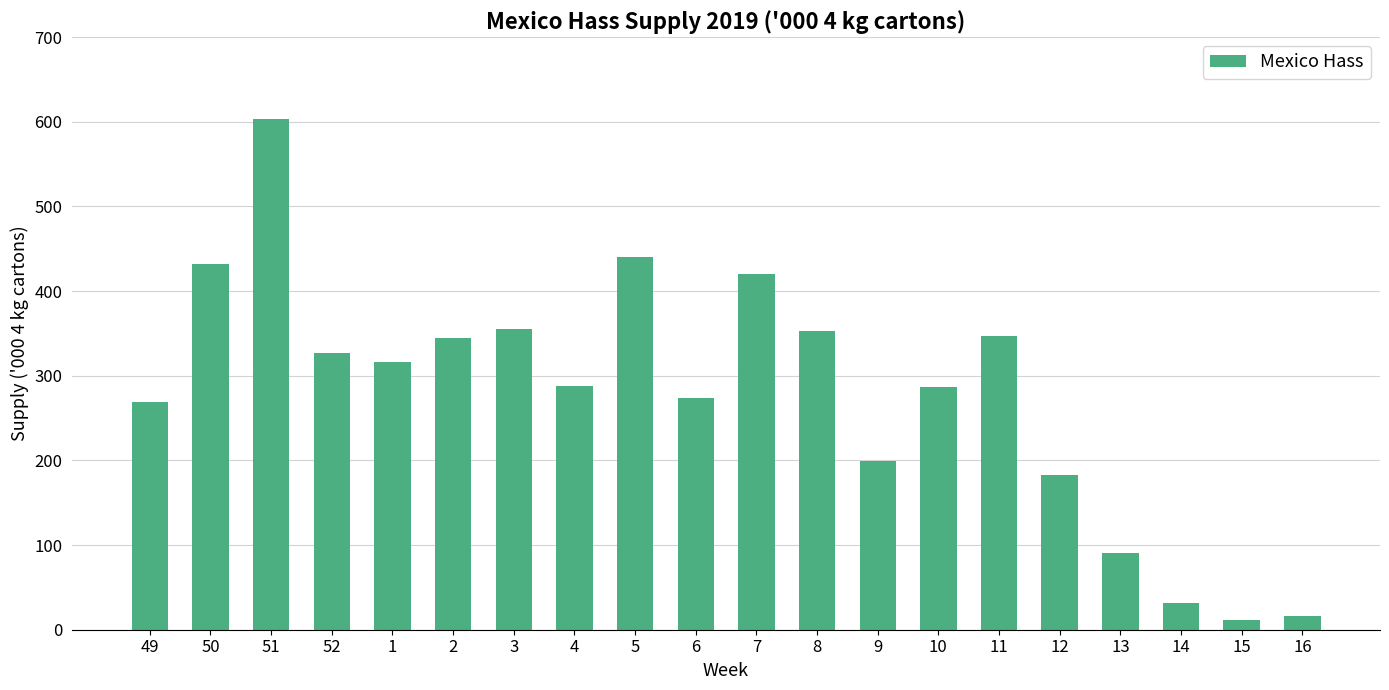

What is the maximum value shown in the chart?

604.0